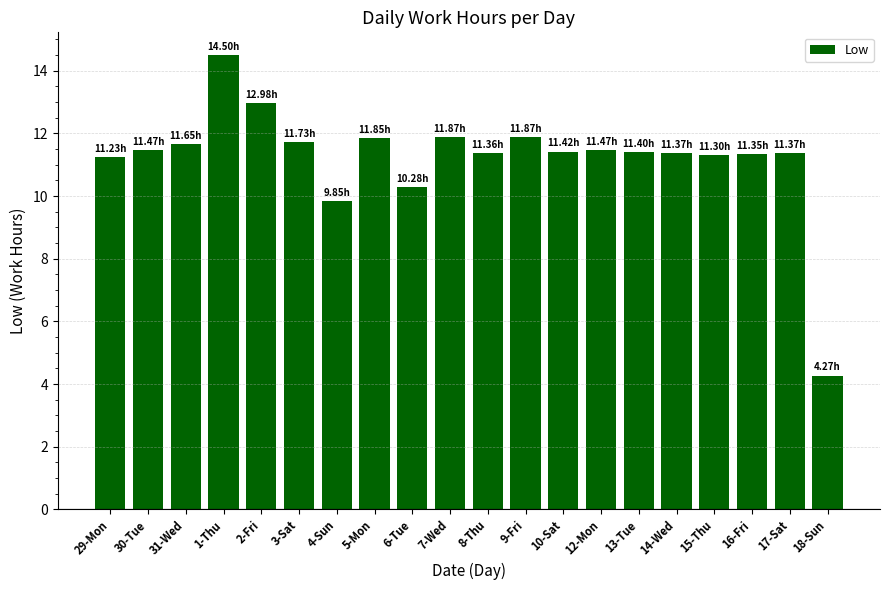

What position from the left is 30-Tue?

2